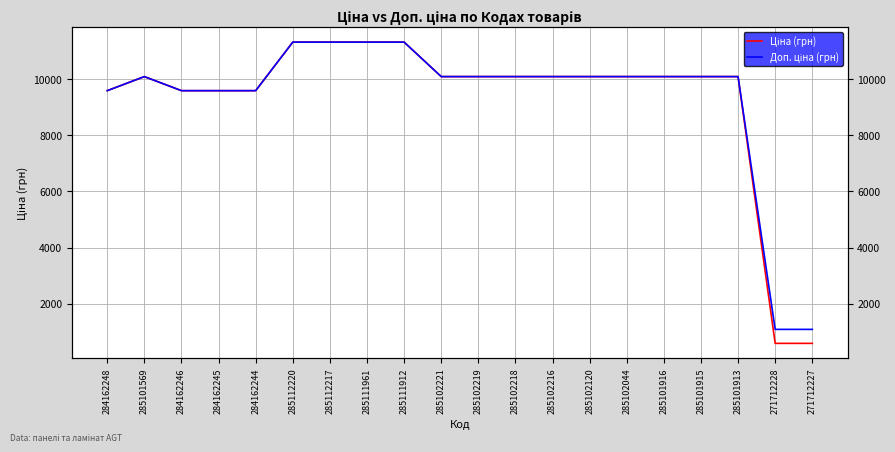

List the labels in order of Доп. ціна (грн) value, largest first.

285112220, 285112217, 285111961, 285111912, 285101569, 285102221, 285102219, 285102218, 285102216, 285102120, 285102044, 285101916, 285101915, 285101913, 284162248, 284162246, 284162245, 284162244, 271712228, 271712227